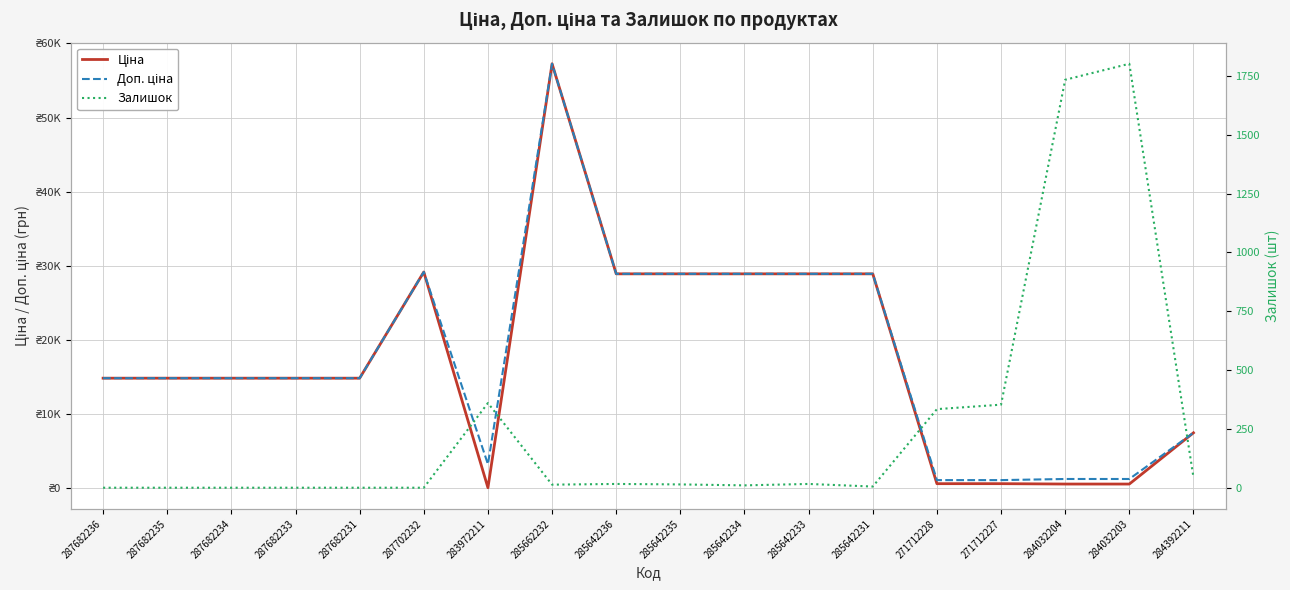

What is the difference between the highest and lowest values at 287682235?

14817.6